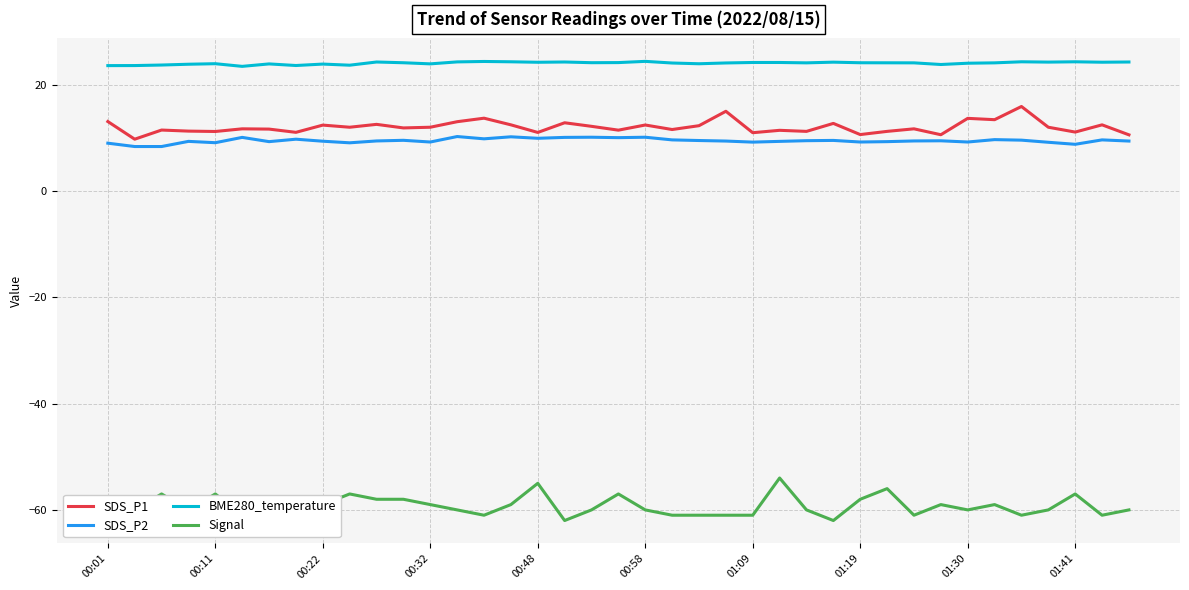

Rank the series by their maximum value, from highest to lowest.

BME280_temperature, SDS_P1, SDS_P2, Signal